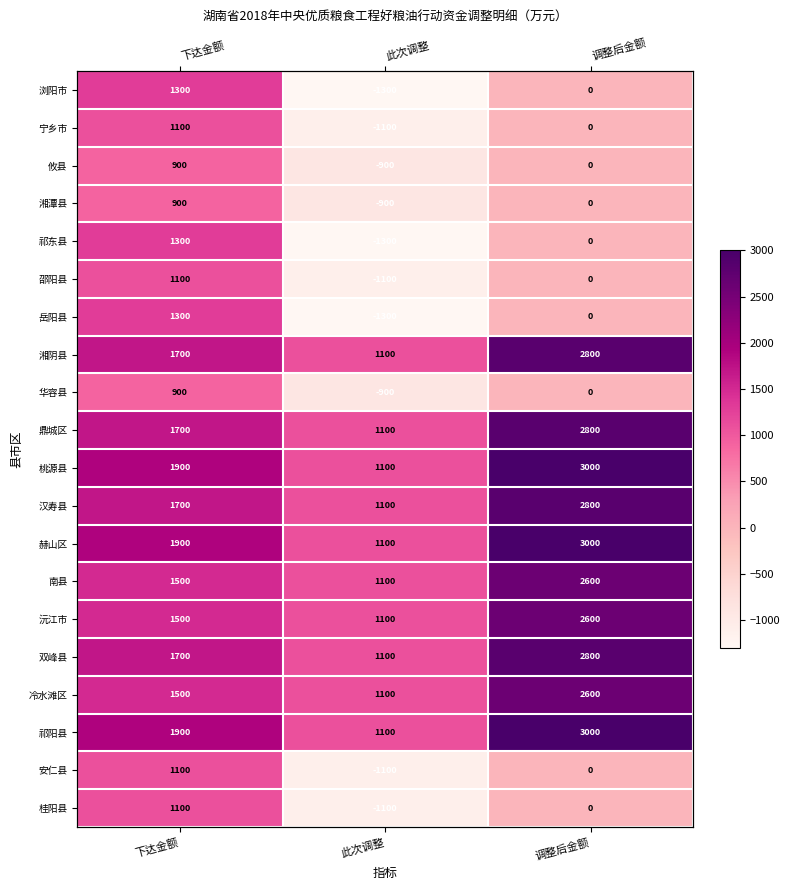

Rank the series by their maximum value, from lowest to highest.

攸县, 湘潭县, 华容县, 宁乡市, 邵阳县, 安仁县, 桂阳县, 浏阳市, 祁东县, 岳阳县, 南县, 沅江市, 冷水滩区, 湘阴县, 鼎城区, 汉寿县, 双峰县, 桃源县, 赫山区, 祁阳县